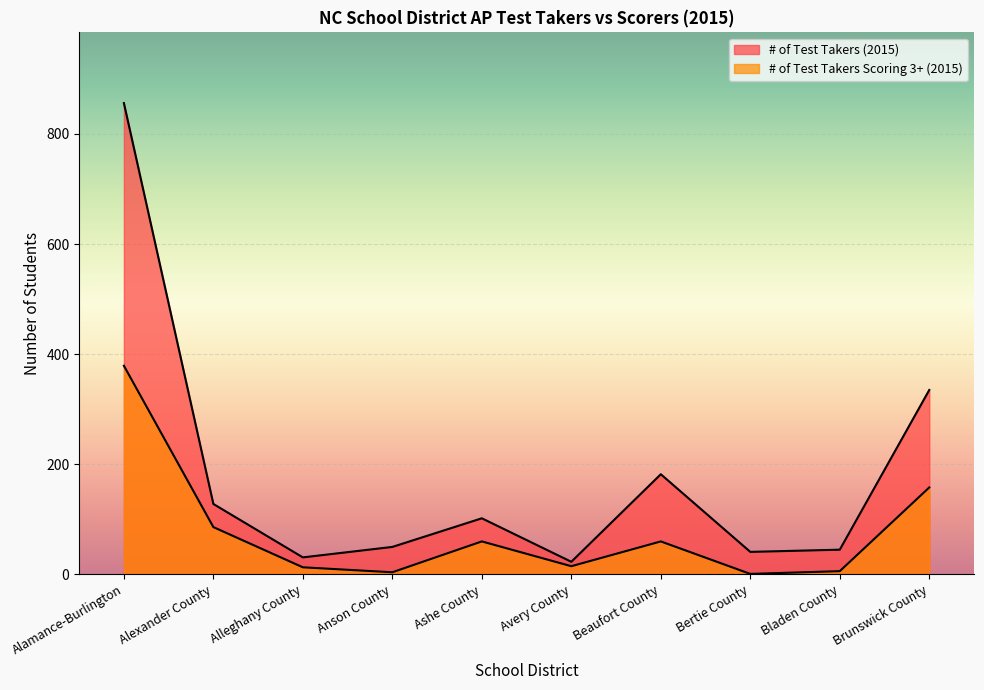

What is the value of the # of Test Takers (2015) point at the 7th from the left?

182